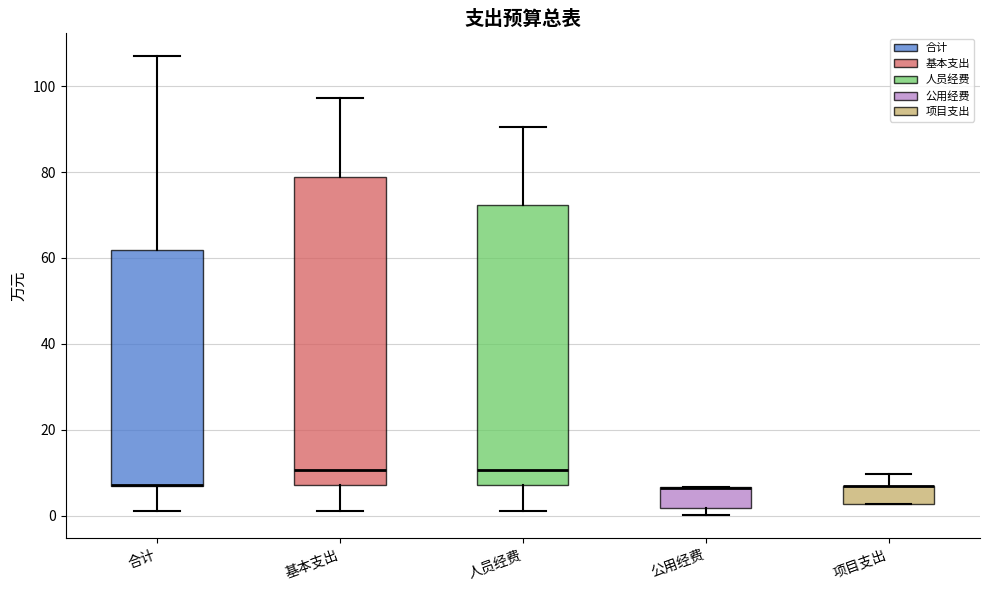

Which box is the tallest, from its lower edge to its upper edge?

基本支出